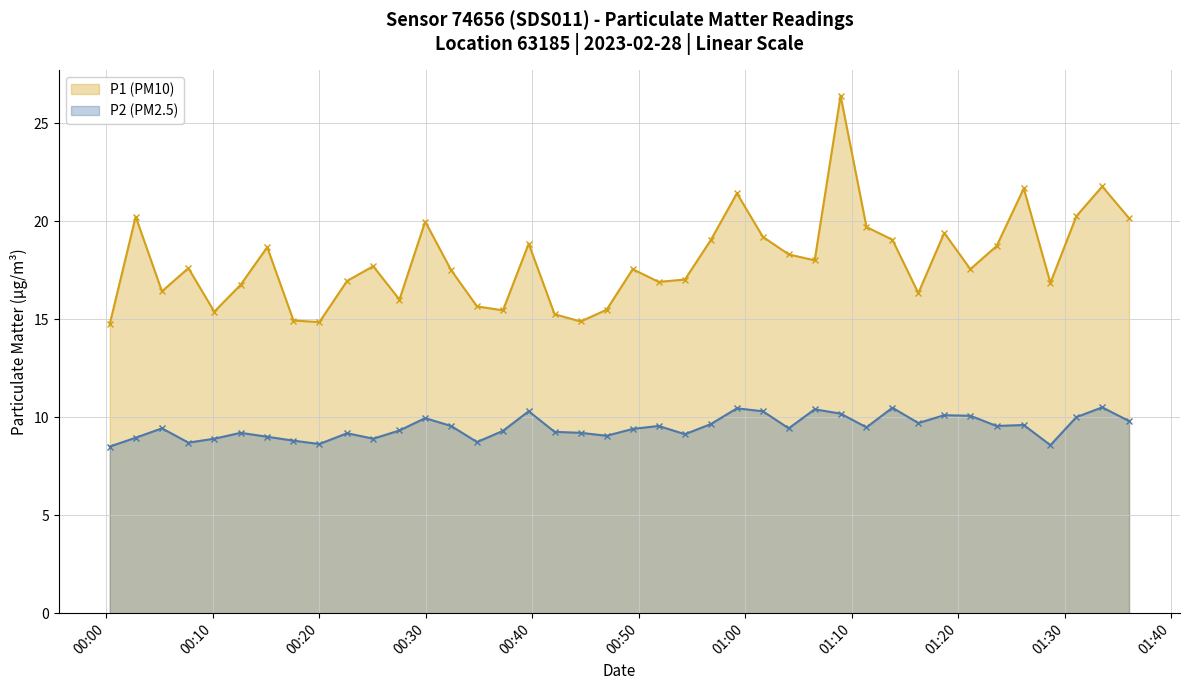

Count the number of data series in this chart.

2